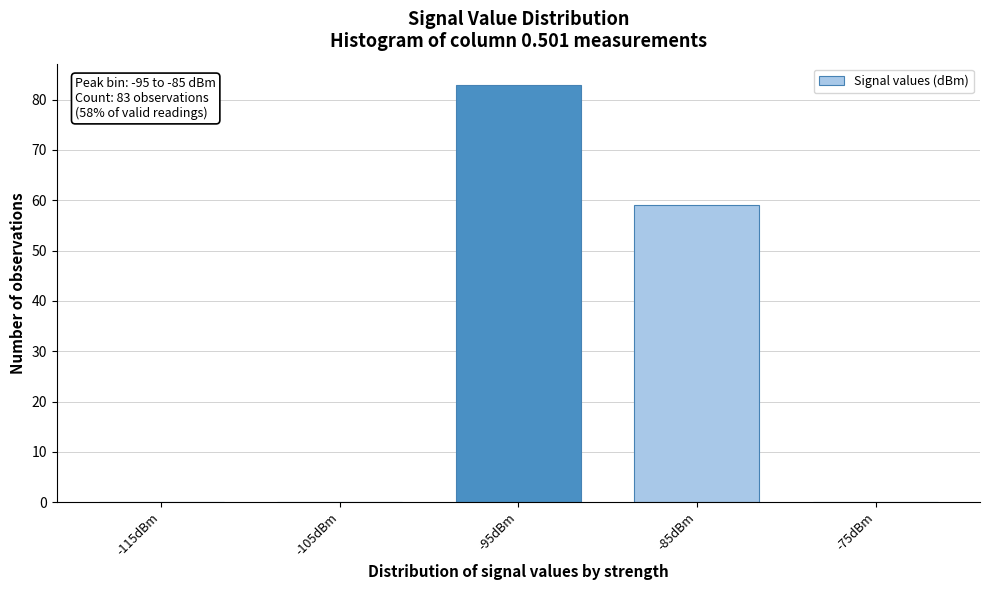

Reading right to left, what are all the values shown in this chart?

-75dBm=0	-85dBm=59	-95dBm=83	-105dBm=0	-115dBm=0